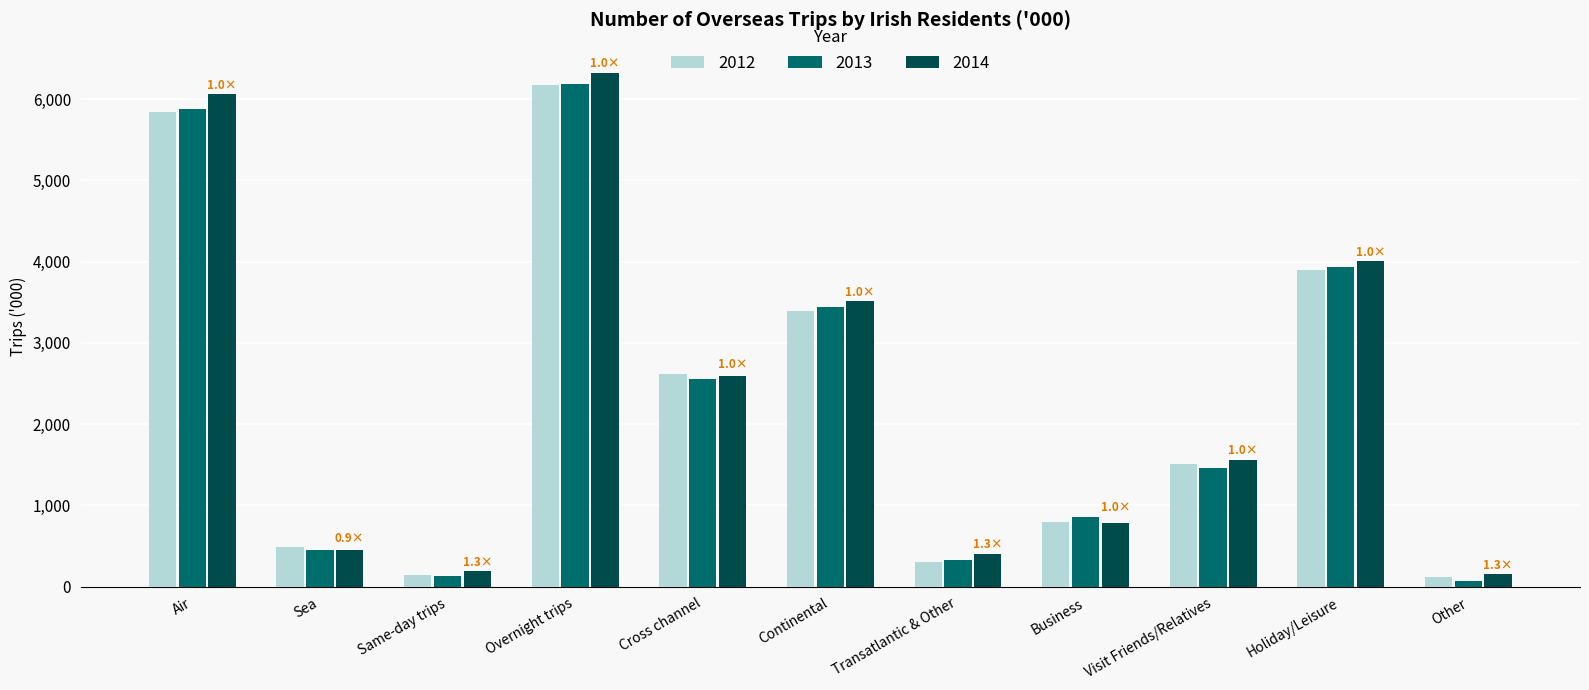

What is the sum of the 2013 values at Visit Friends/Relatives and Sea?

1907